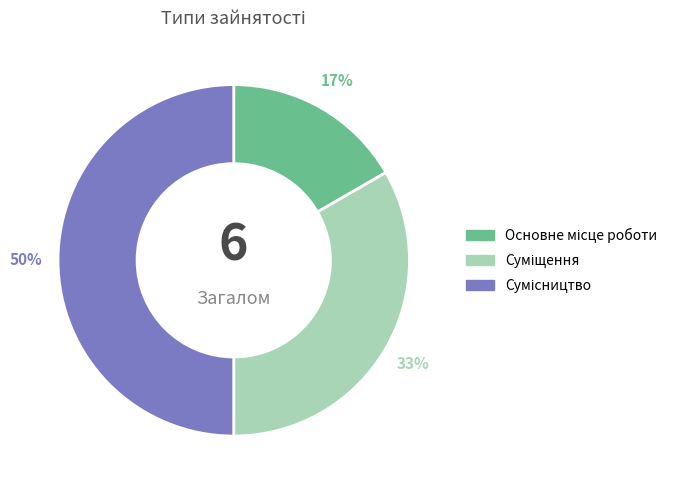

To the nearest percent, what is the difference between the largest and smallest slice percentages?

33%